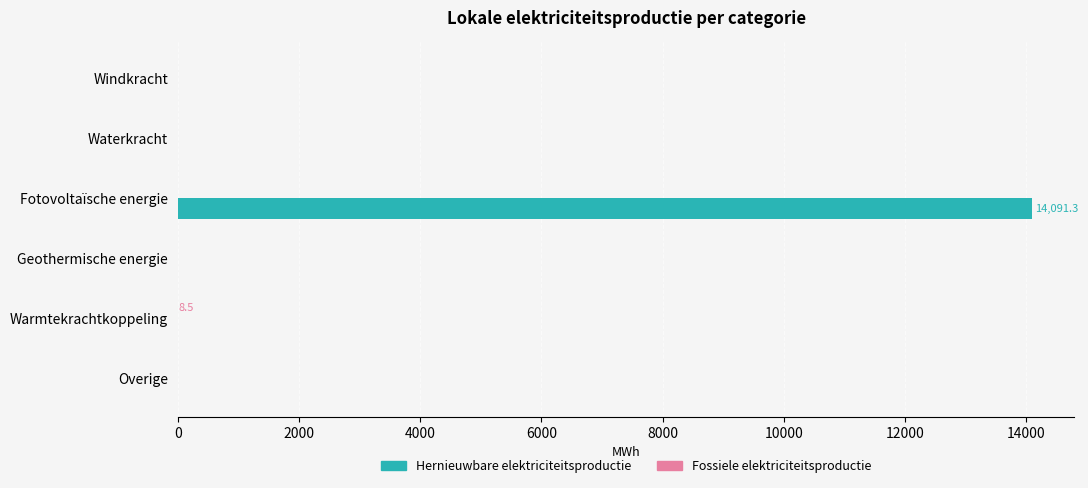

Which series has the widest spread of values?

Hernieuwbare elektriciteitsproductie